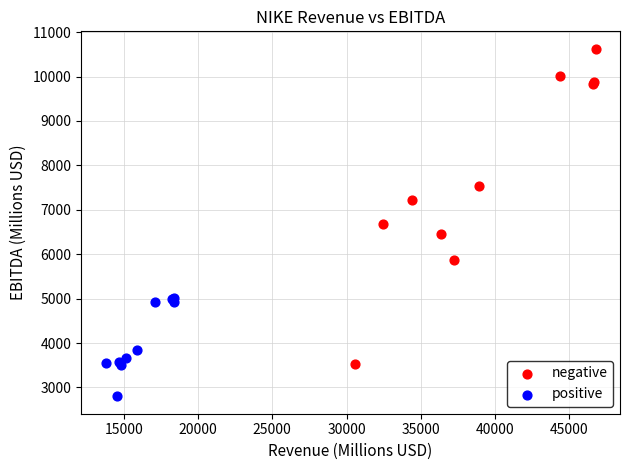

Which series reaches the maximum Y coordinate?

negative